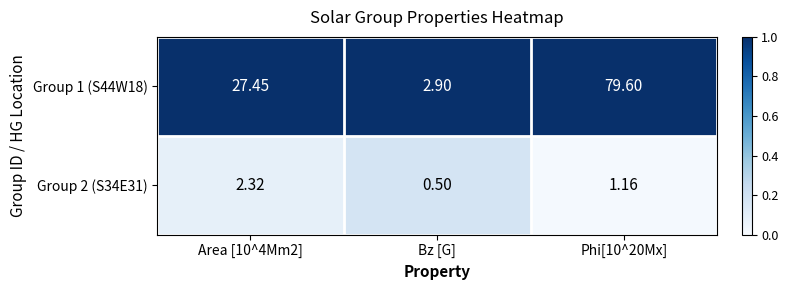

At Area [10^4Mm2], list the series in order from largest to smallest.

Group 1 (S44W18), Group 2 (S34E31)